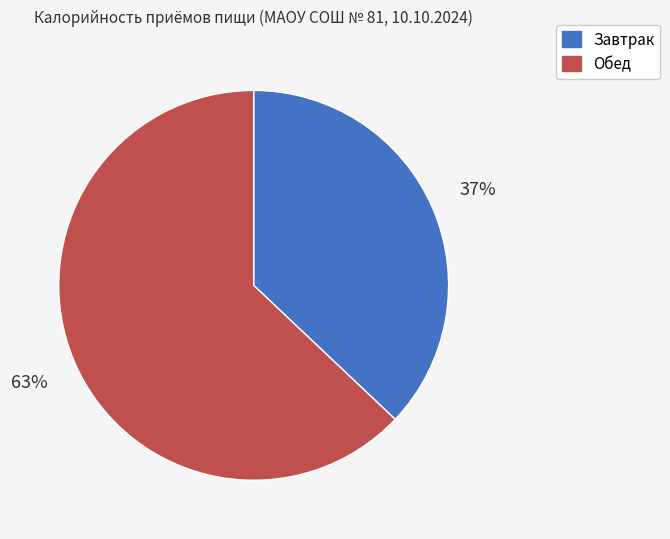

Rank the categories by value from lowest to highest.

Завтрак, Обед